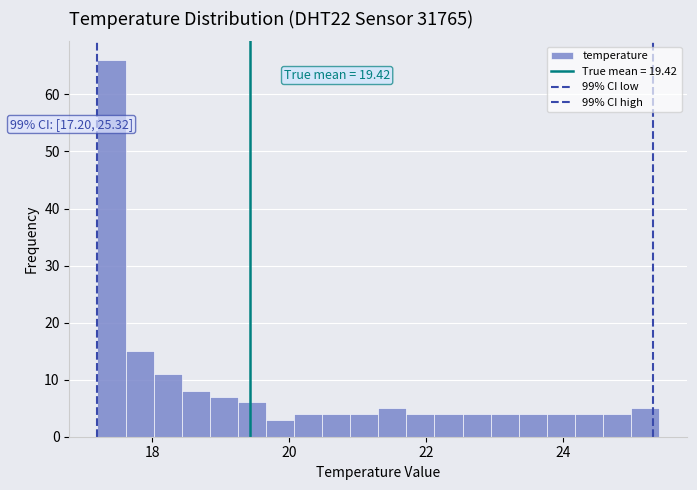

Around what value on the x-axis is the tallest bar? Give the approximate position of its centre, as read against the axis.

17.4